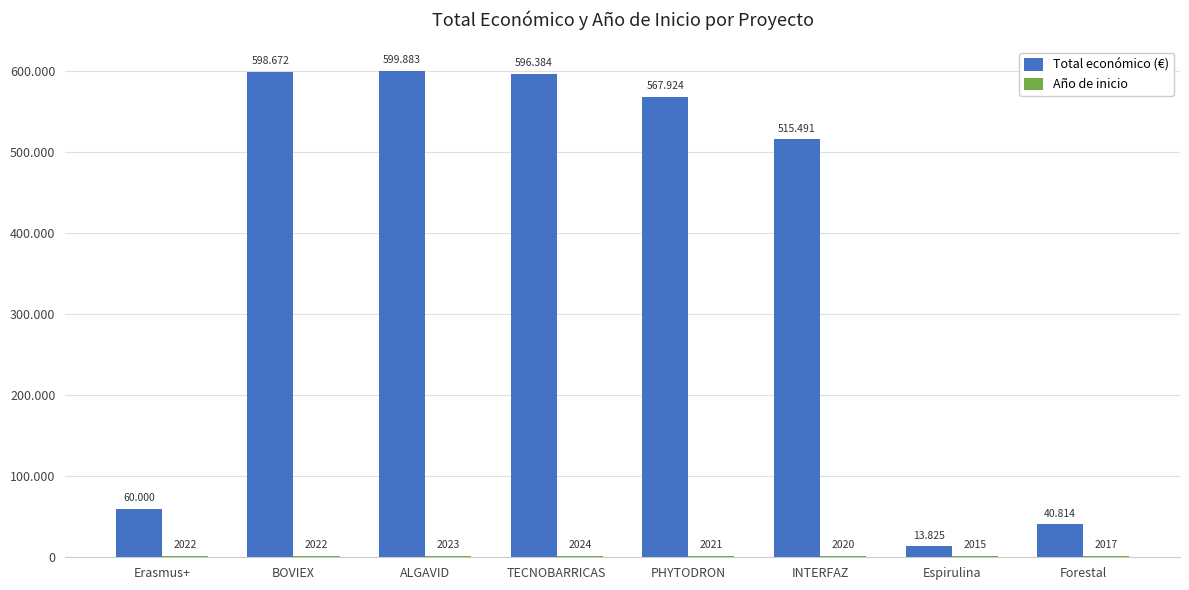

Between ALGAVID and INTERFAZ, which series saw the biggest shift?

Total económico (€)